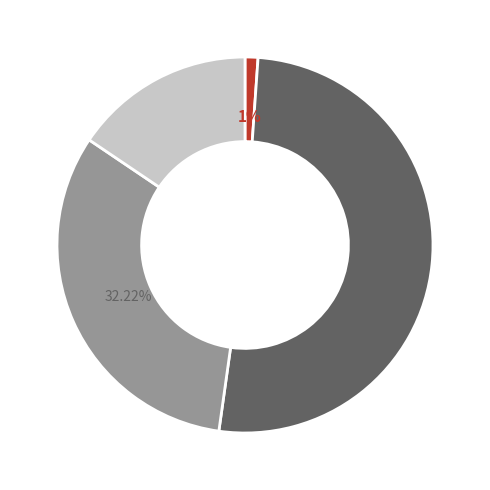

Is there any slice that represents more than half of the pie?

Yes